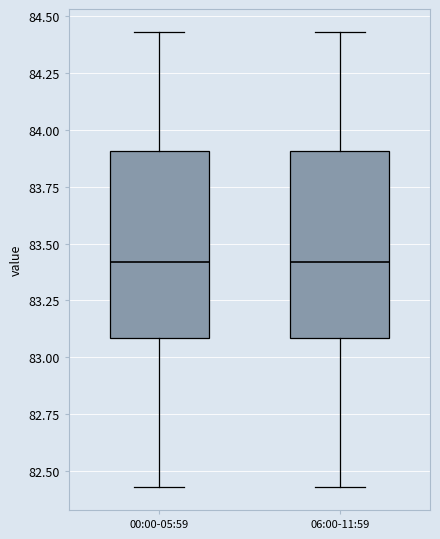

Reading left to right, transcribe this box plot: for each box, give where its median line is, the range the box spans, and where its two whiskers end, as read against the y-axis. The values are not printed on the chart, so give them approximately, as read against the axis.

00:00-05:59: median 83.40, box 83.10 to 83.90, whiskers 82.45 to 84.45
06:00-11:59: median 83.40, box 83.10 to 83.90, whiskers 82.45 to 84.45